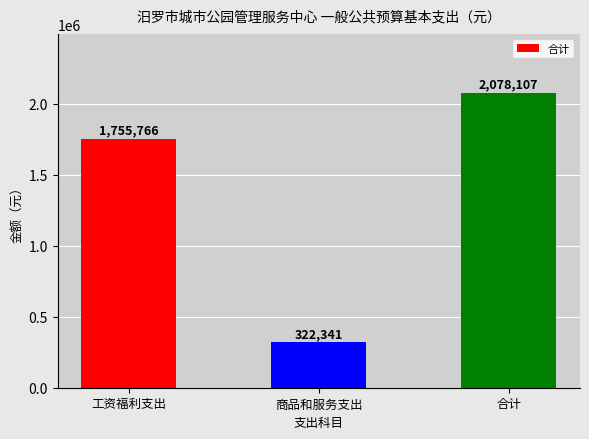

Approximately how many times larger is the value at 商品和服务支出 compared to 合计?

0.2